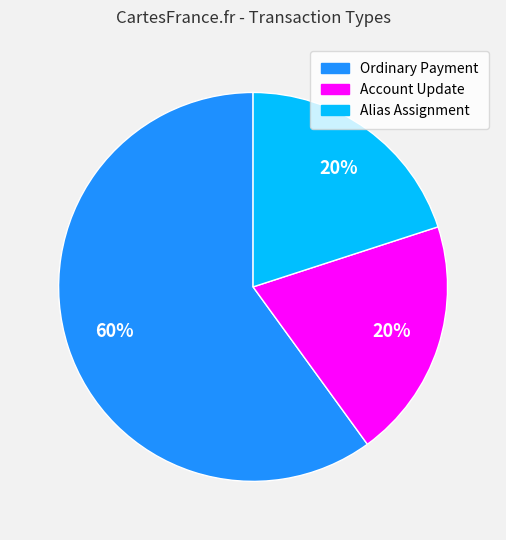

To the nearest percent, what is the average slice percentage?

33%